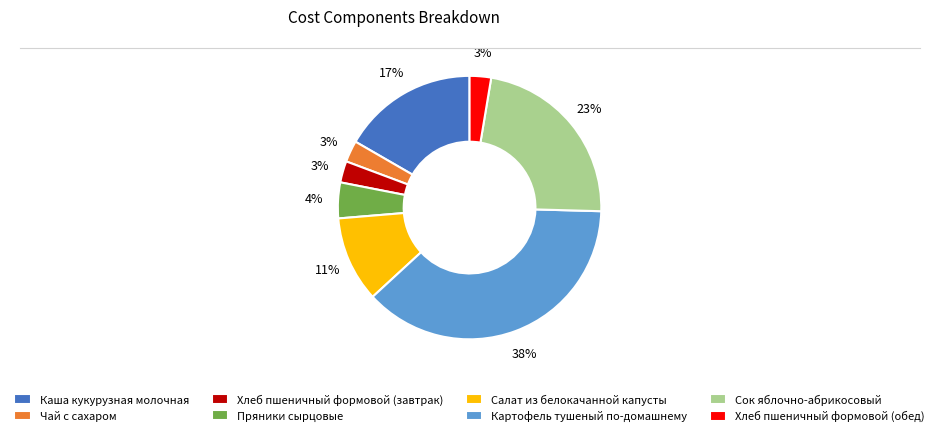

To the nearest percent, what is the average slice percentage?

12%